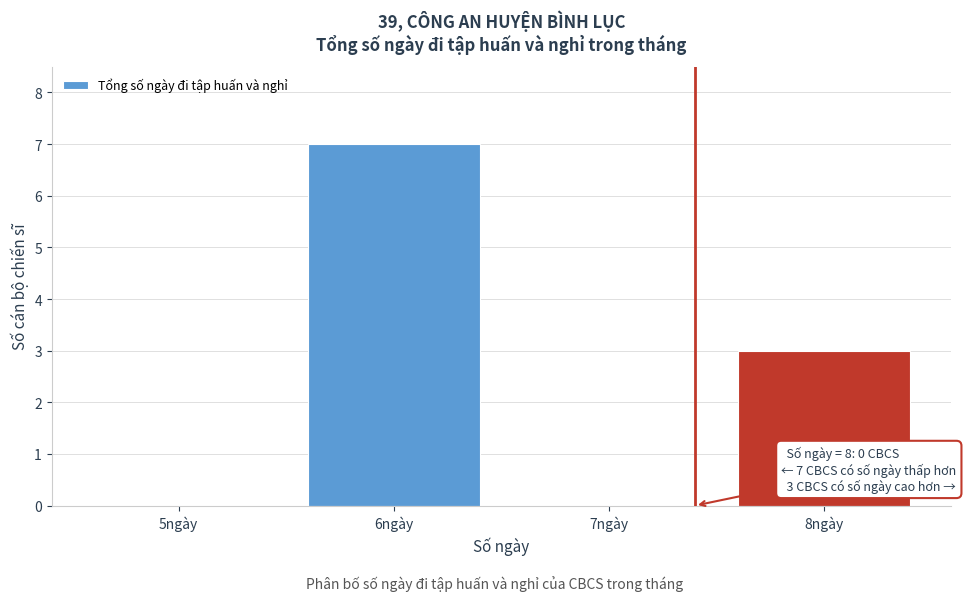

Reading left to right, what are all the values shown in this chart?

5ngày=0	6ngày=7	7ngày=0	8ngày=3